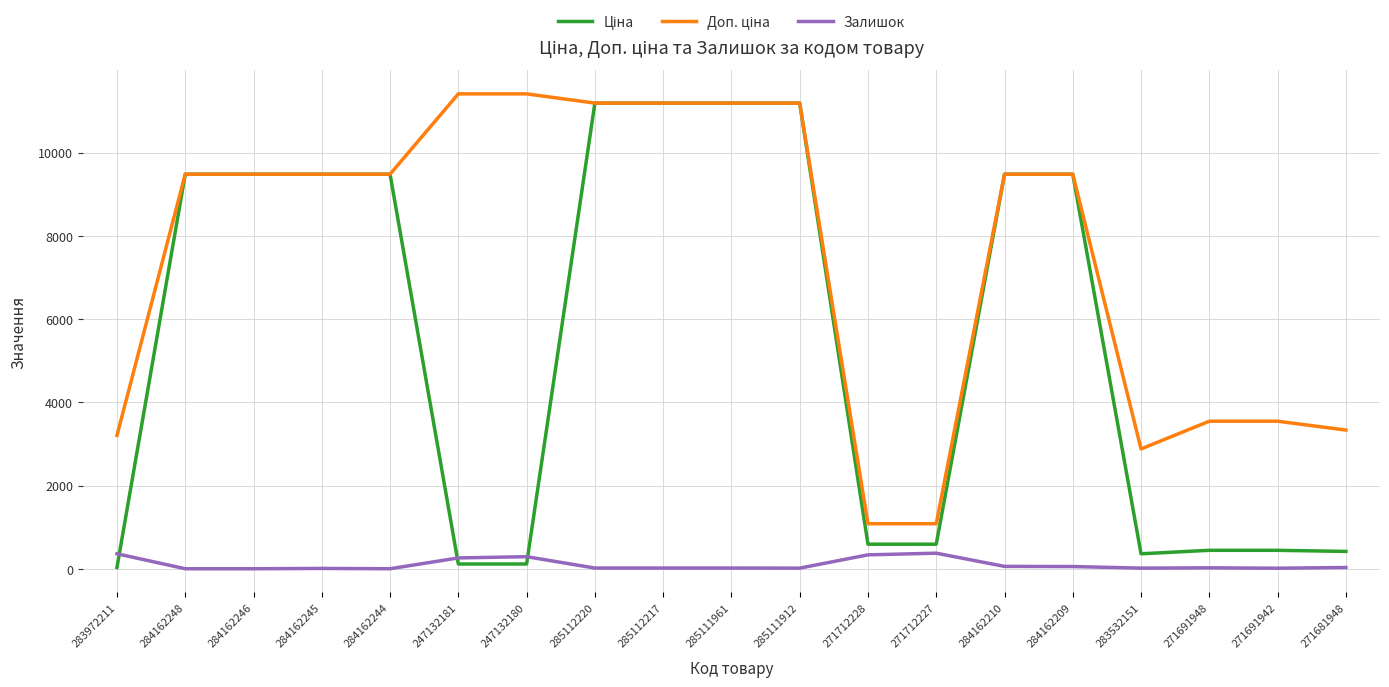

Does the chart have visible grid lines?

Yes